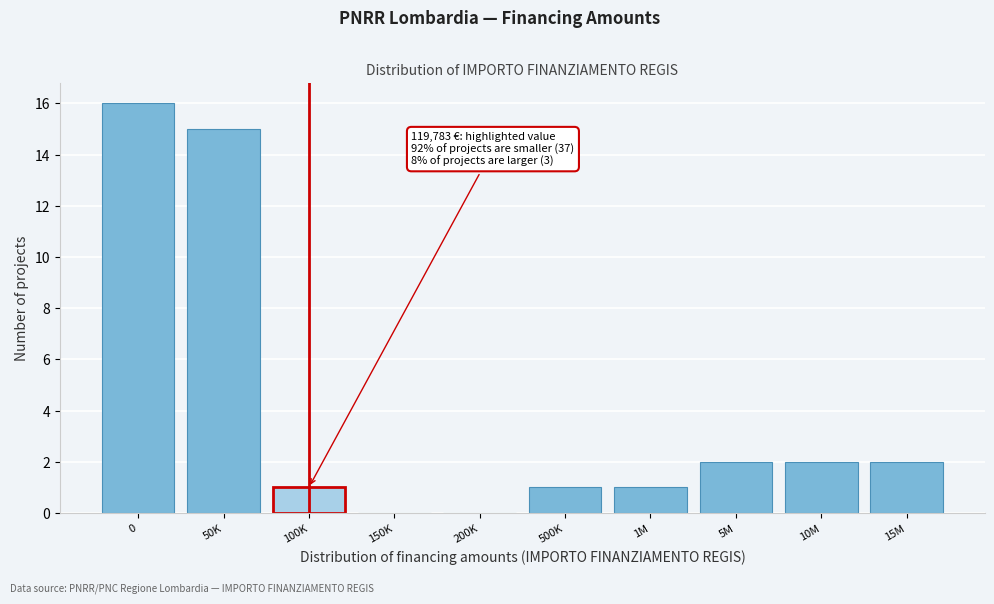

Reading left to right, list all the values displayed in this chart.

0=16	50K=15	100K=1	150K=0	200K=0	500K=1	1M=1	5M=2	10M=2	15M=2